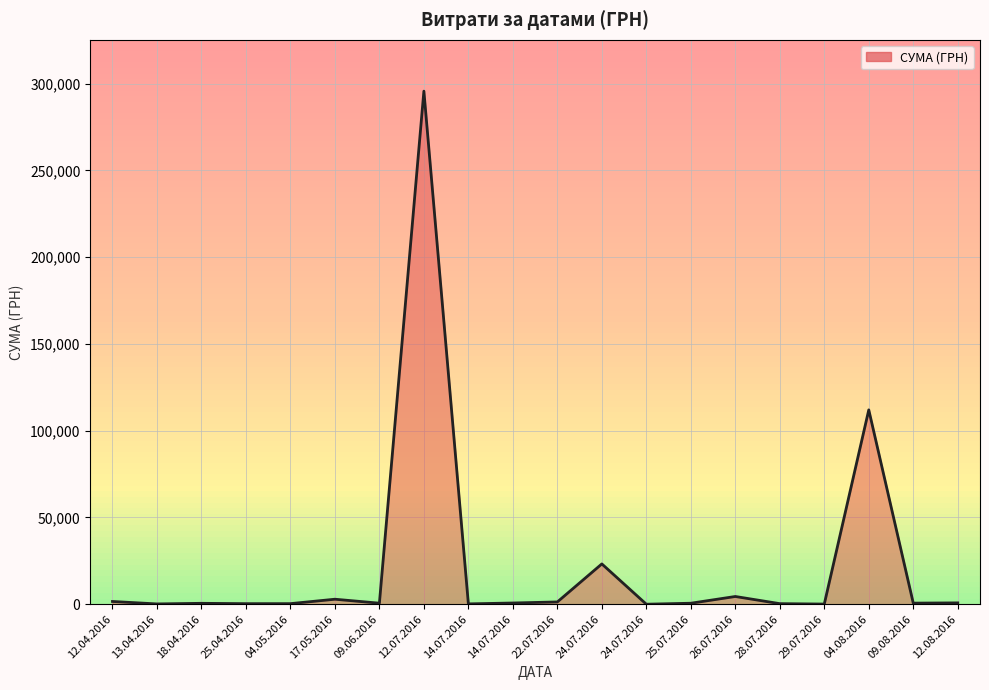

What is the ratio of the value at 25.04.2016 to the value at 13.04.2016?

1.9